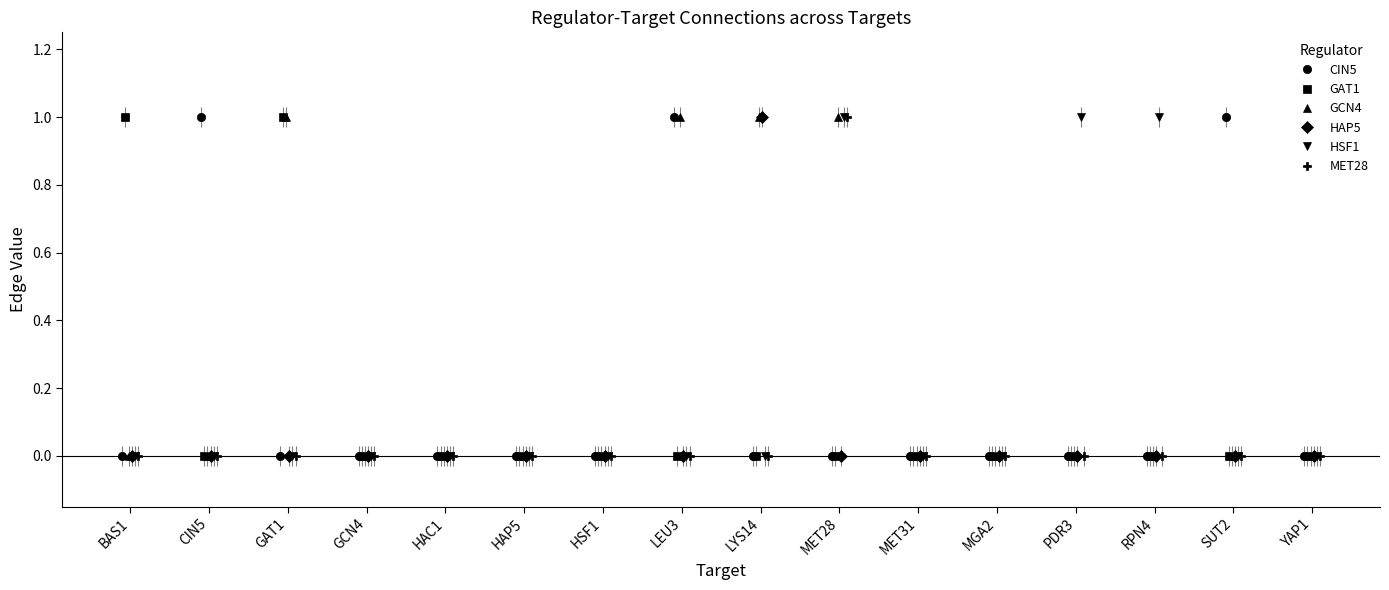

At which category is the sum across all series the highest?

MET28